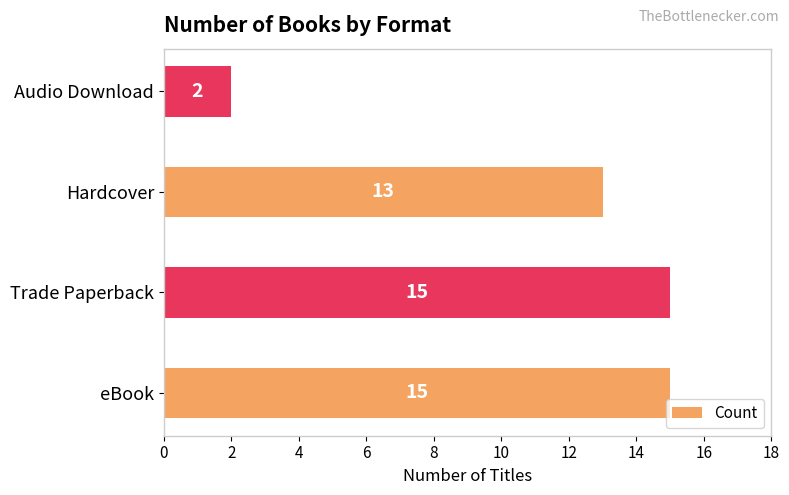

Which has a higher value, Hardcover or Audio Download?

Hardcover